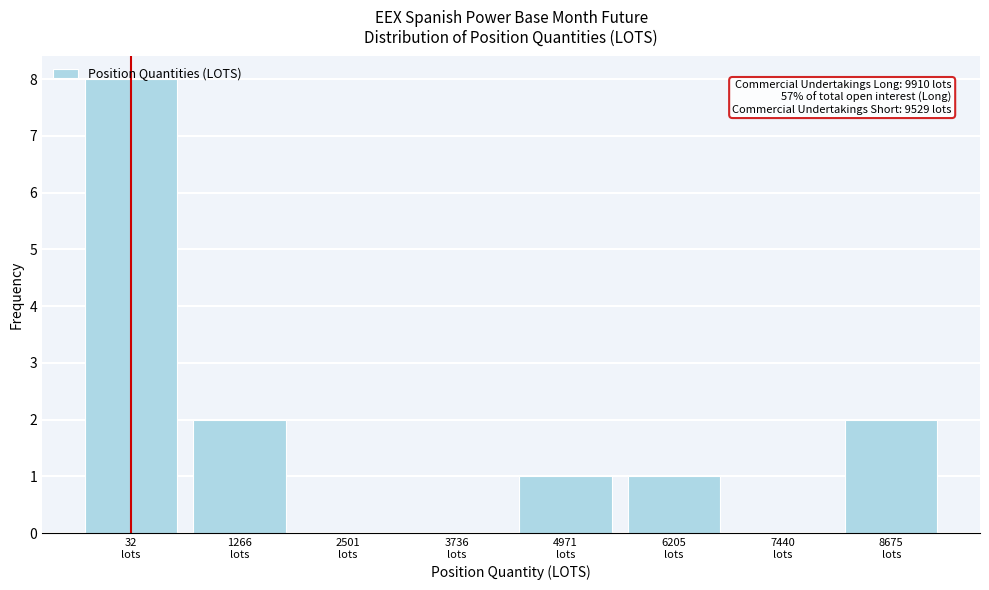

What is the sum of all values?

14